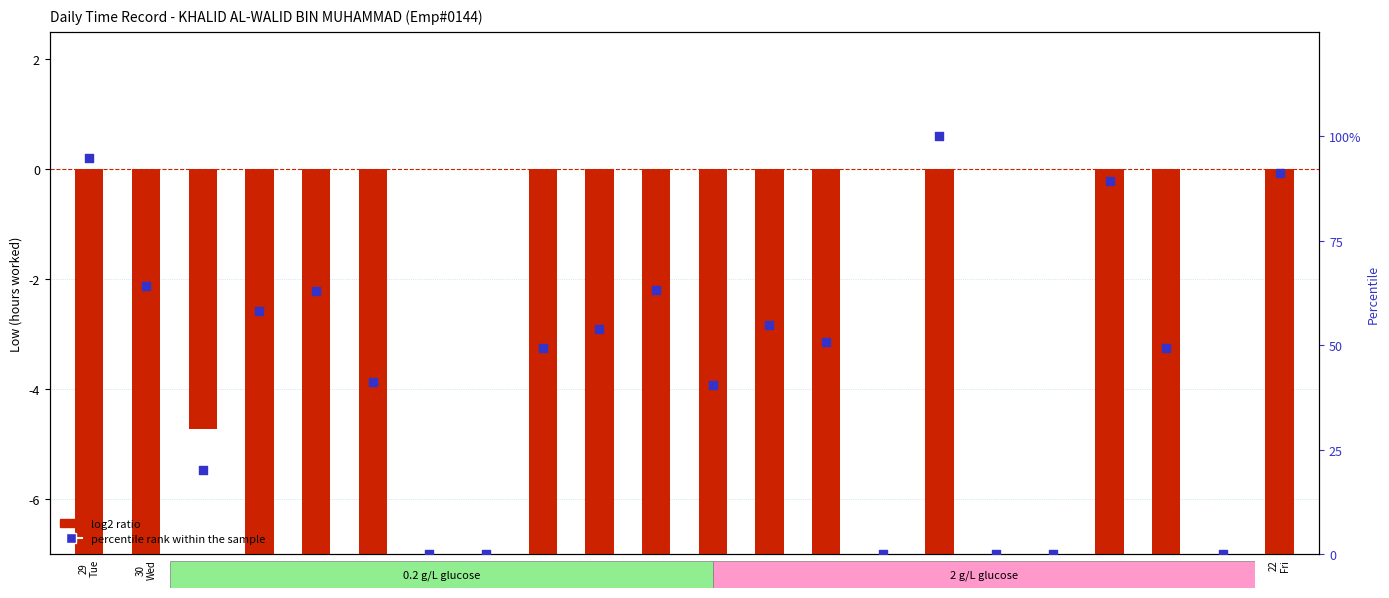

At how many categories does at least one series exceed -10?

22